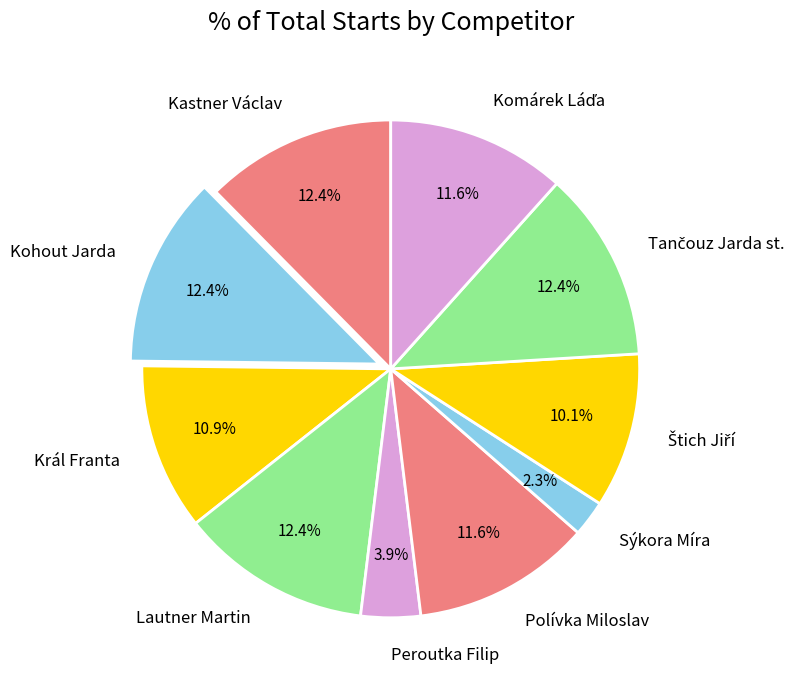

Is there any slice that represents more than half of the pie?

No